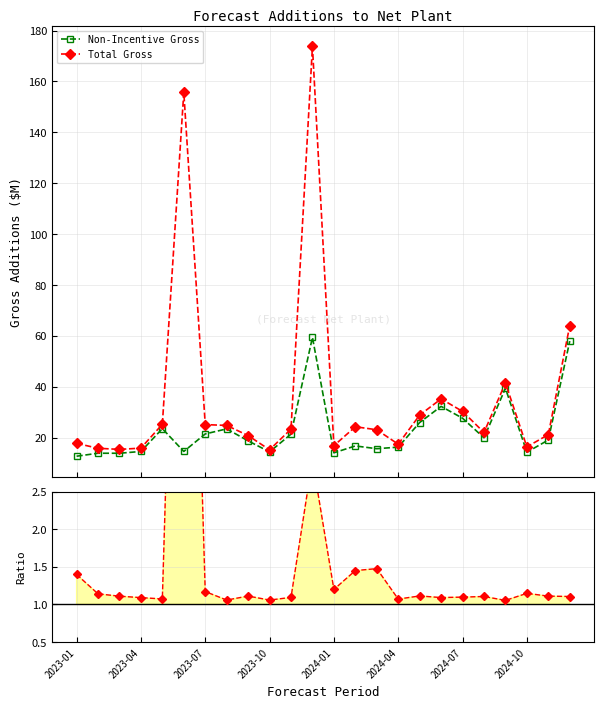

What is the lowest value of the Non-Incentive Gross series?

12.7